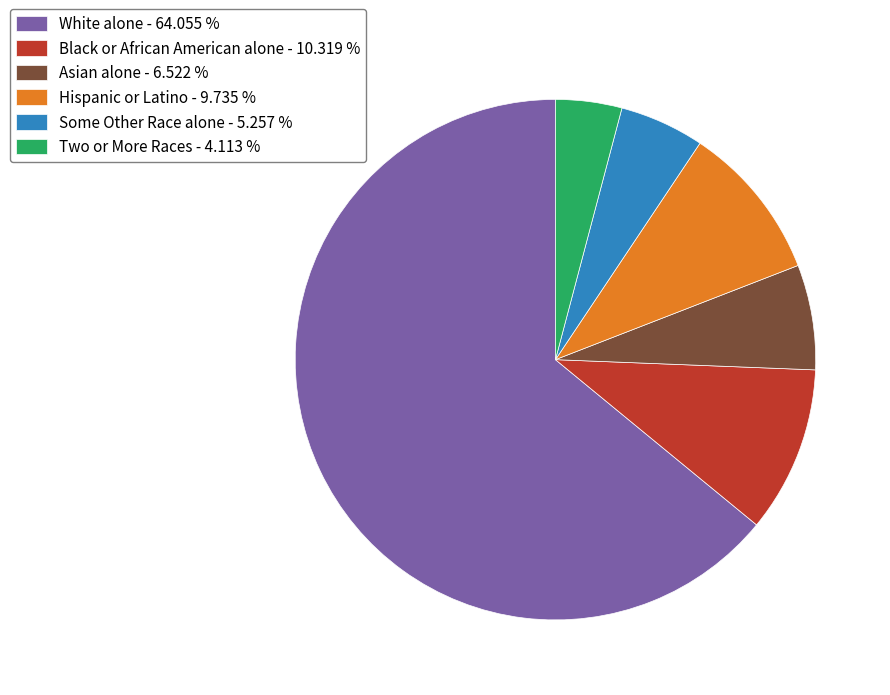

Does Hispanic or Latino - 9.735 % represent more than half of the total?

No